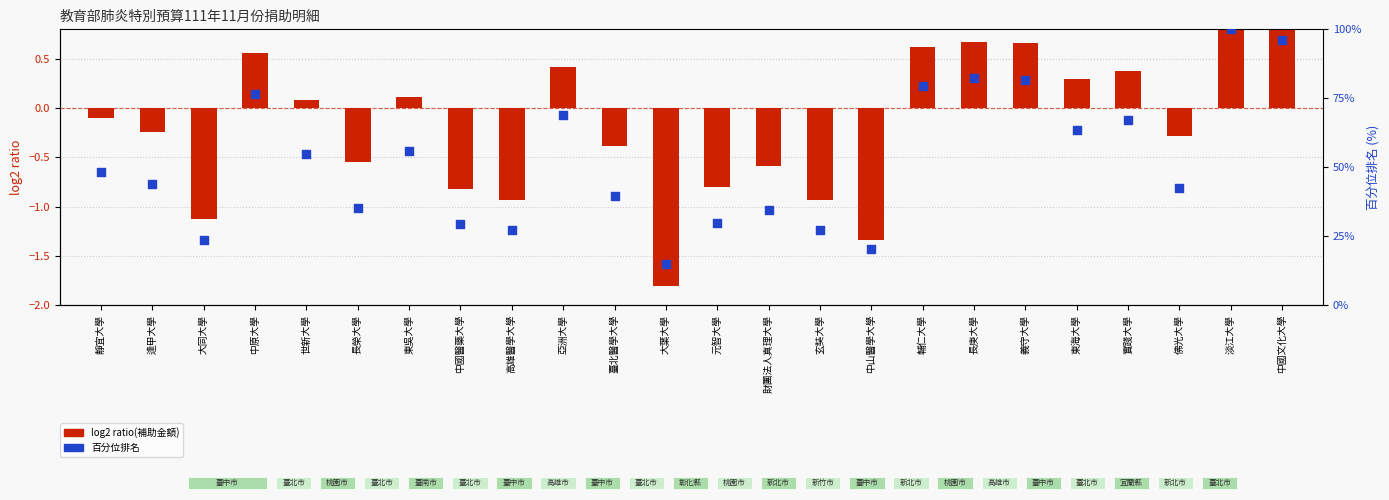

Which series contains the highest Y value?

百分位排名